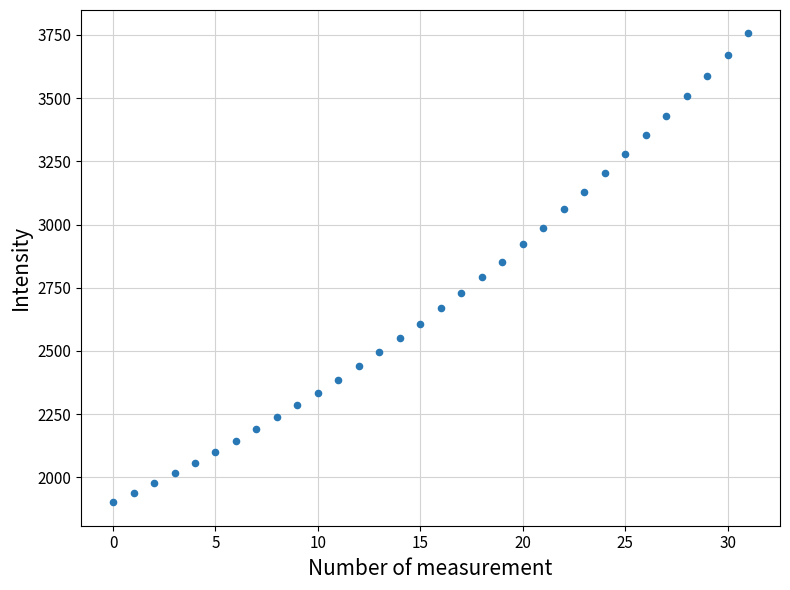

What is the range of Y values (max minus min)?

1854.9